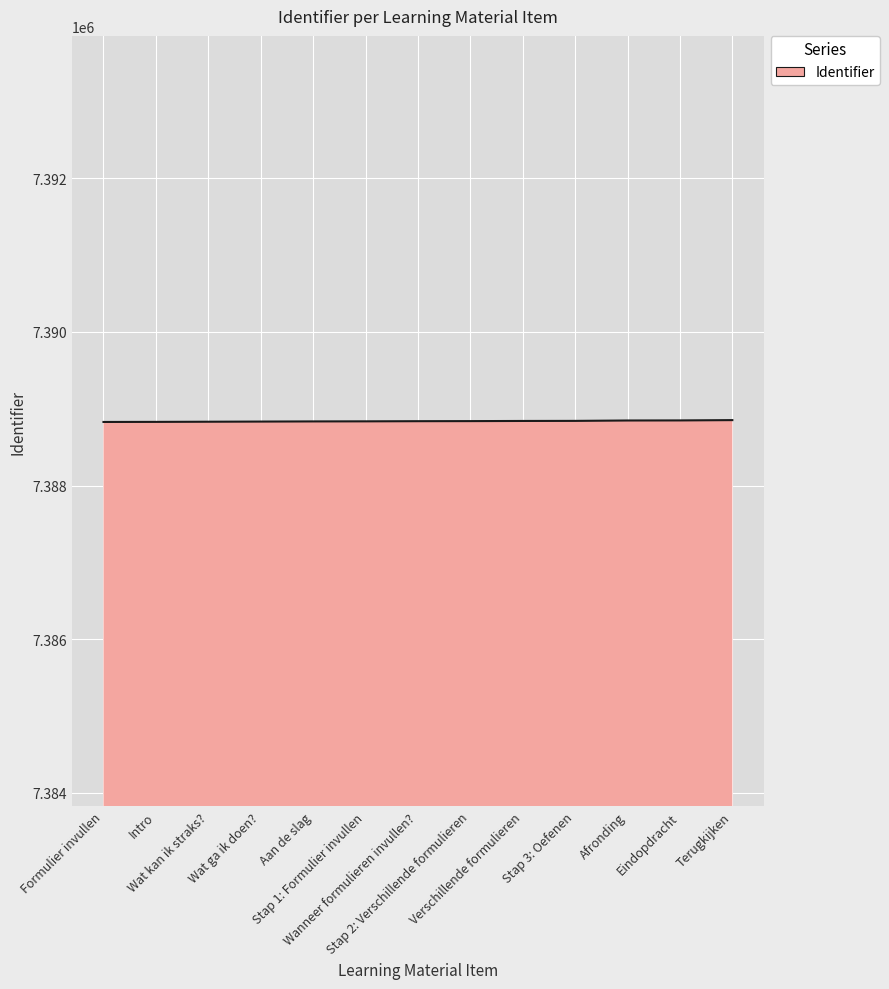

What is the greatest value displayed?

7388851